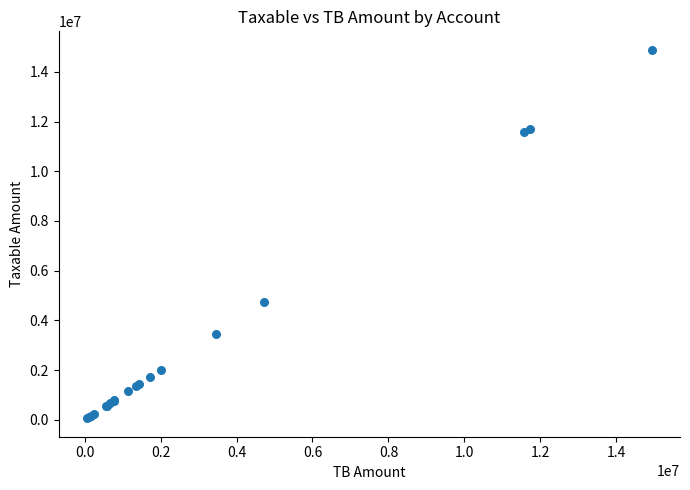

What Y value in the scatter plot is closest to 7474836?

4731146.9